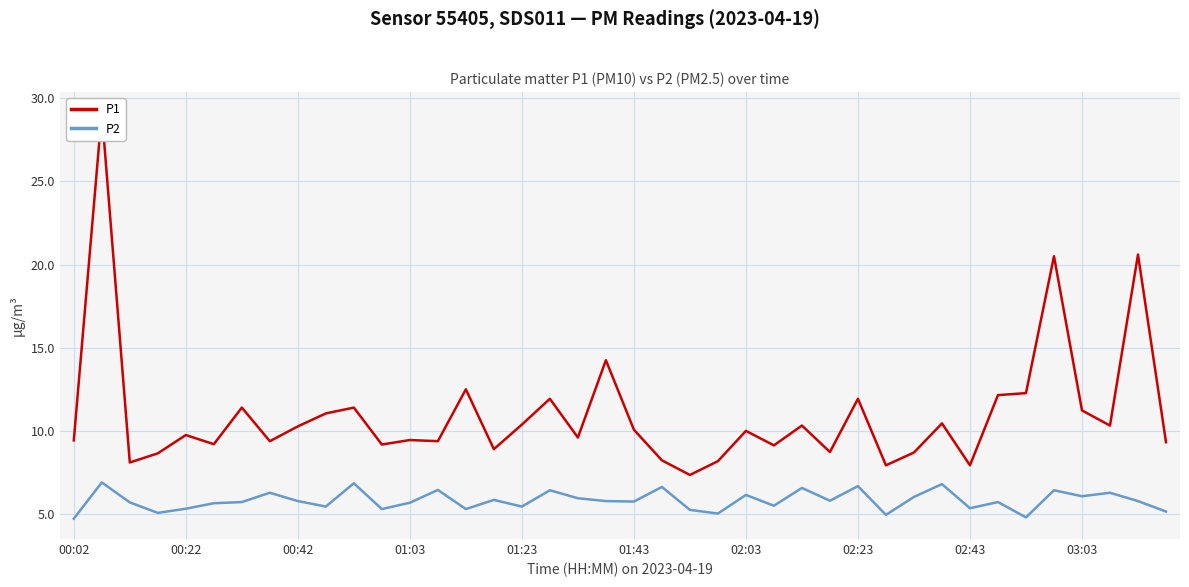

How many interior local valleys does the P2 series have?

13